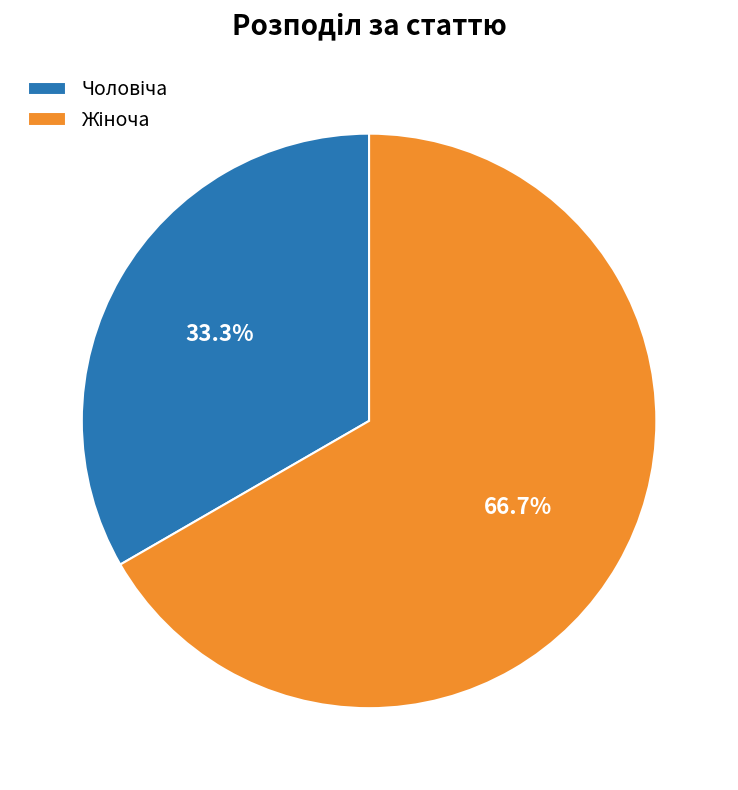

Is there any slice that represents more than half of the pie?

Yes